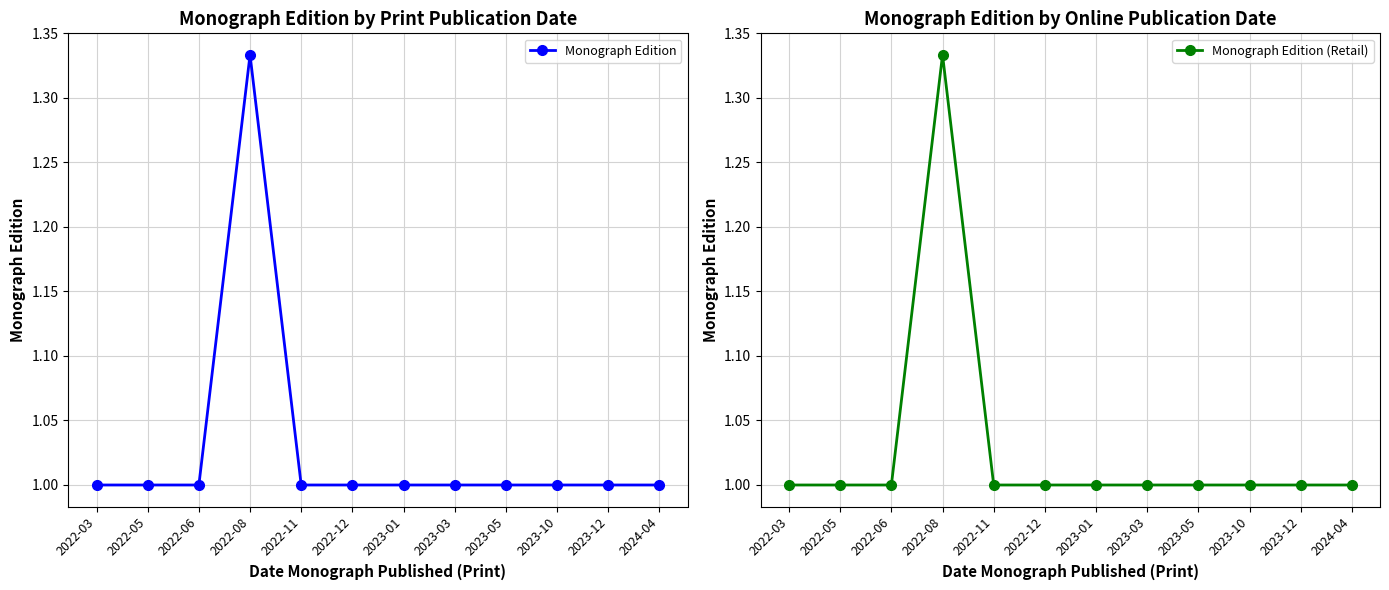

At which category does the chart reach its minimum across all series?

2022-03